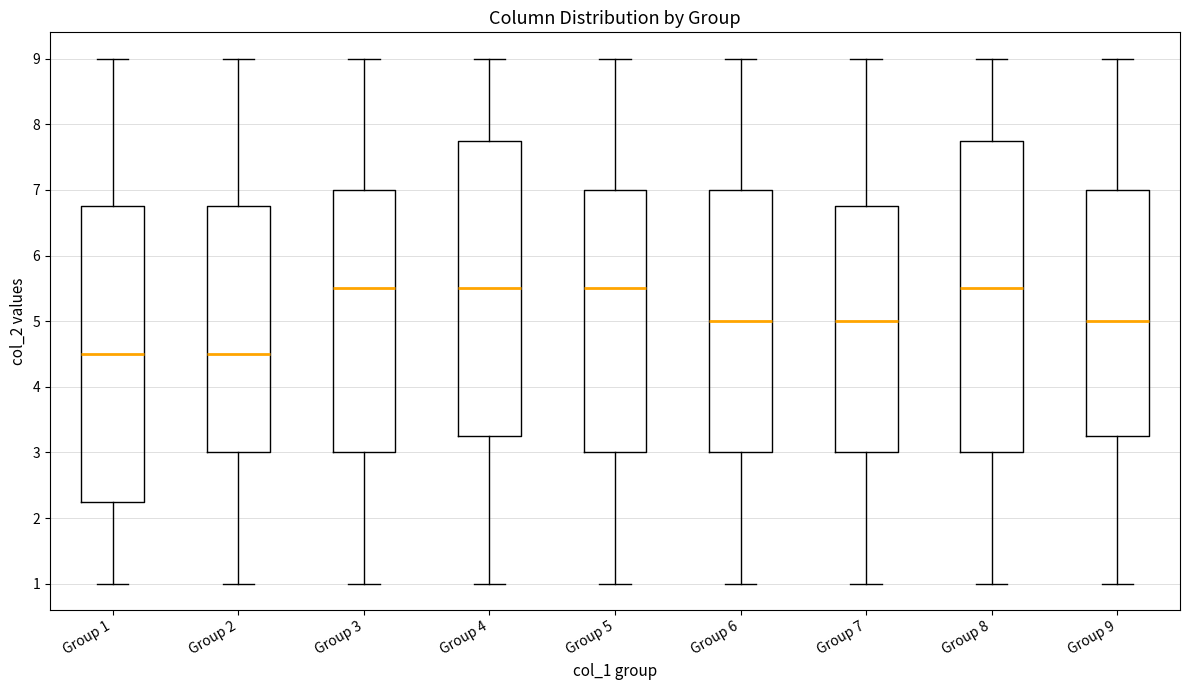

Comparing the boxes themselves (not the whiskers), which one is the tallest?

Group 8